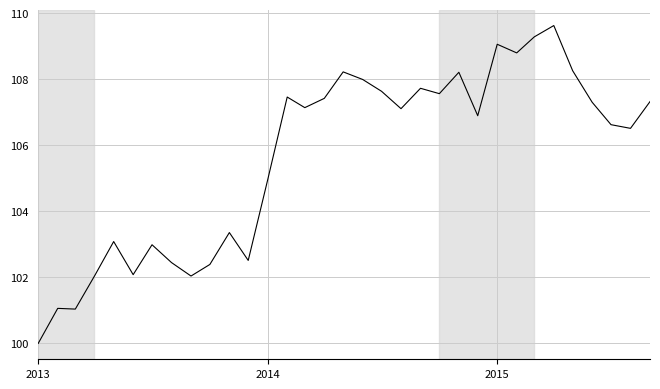

What is the difference between the maximum and minimum values?

9.6